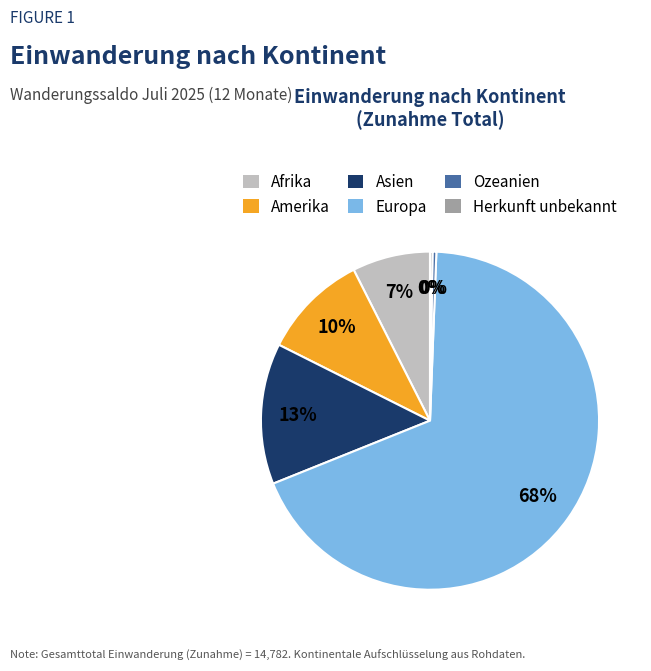

Which slice represents more than half of the pie?

Europa